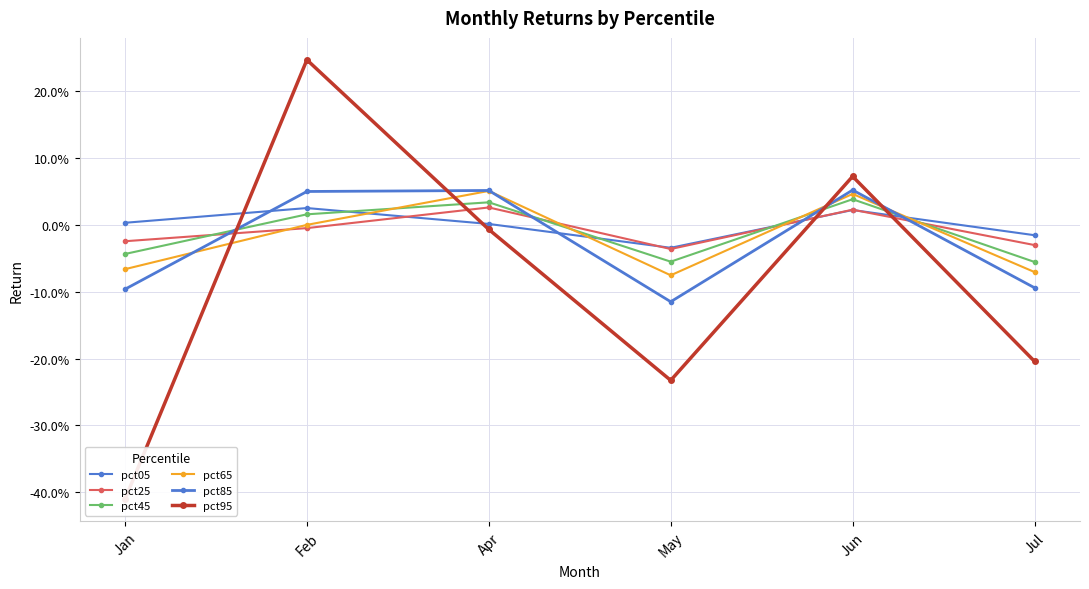

At which category is the sum across all series the highest?

Feb